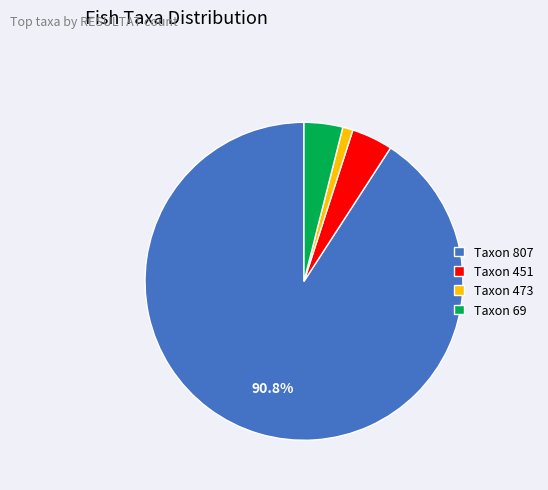

Which slice is the smallest?

Taxon 473